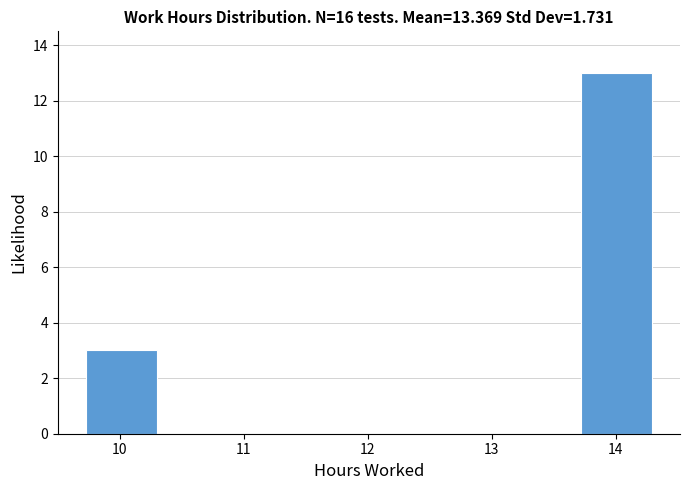

Which range on the x-axis has the tallest bar?

13.72 to 14.29